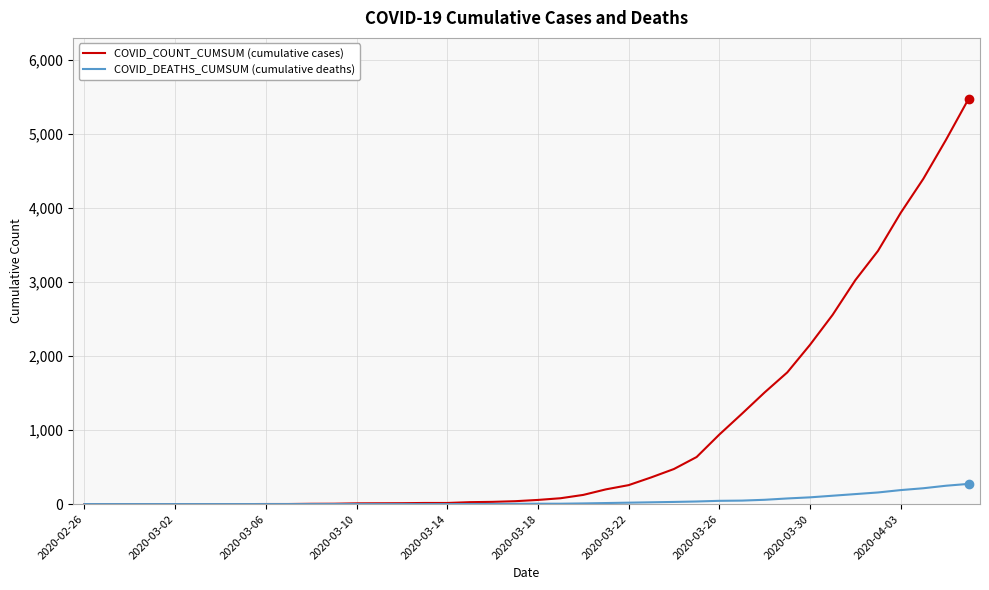

What is the greatest value displayed?

5479